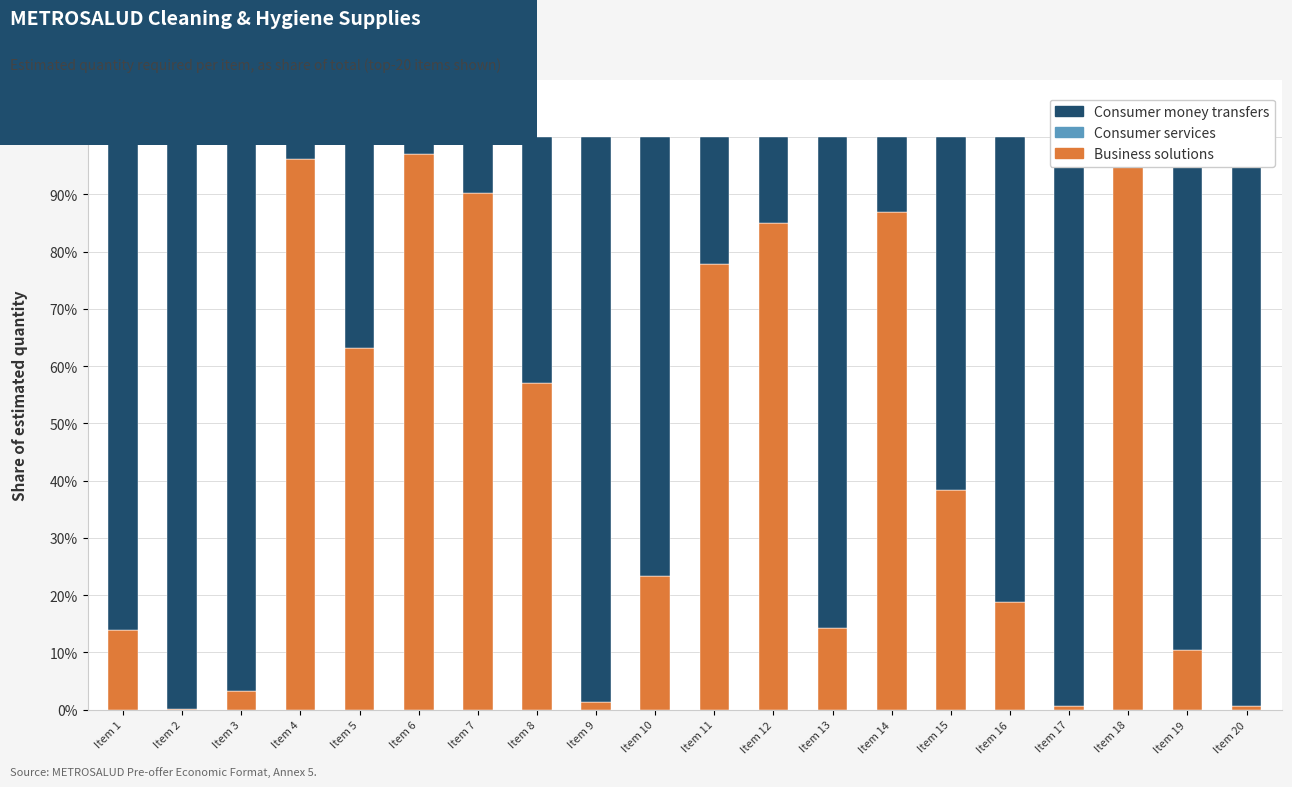

Which series has the widest spread of values?

Business solutions